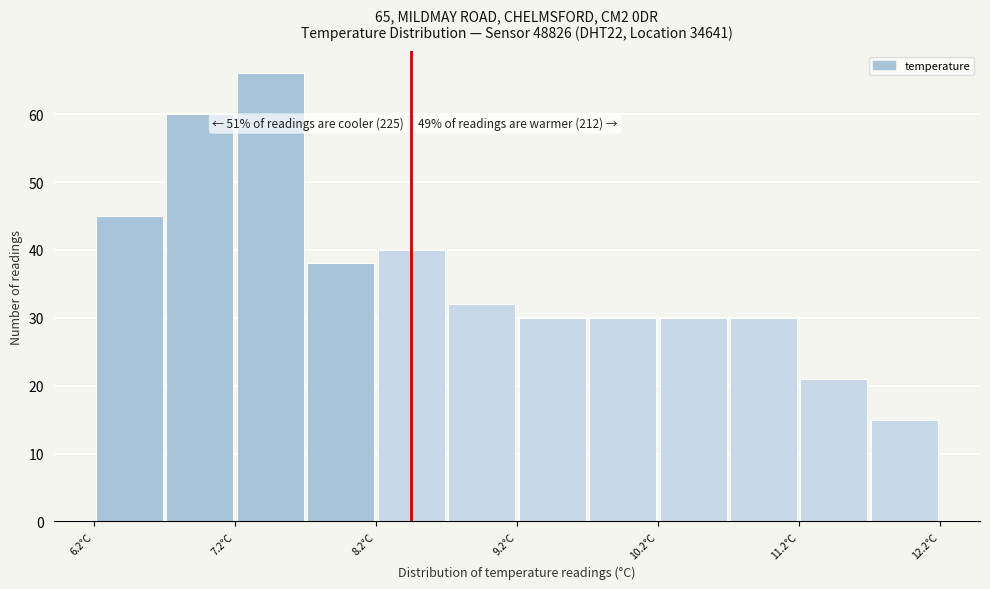

Which range on the x-axis has the tallest bar?

7.25 to 7.75